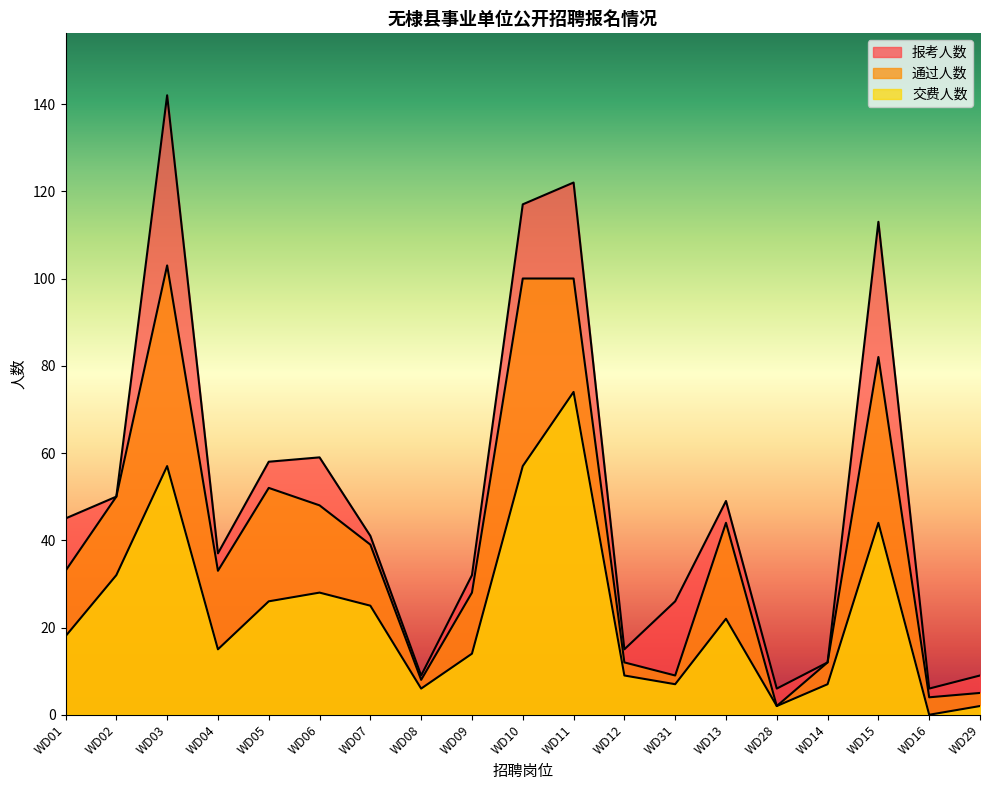

How many interior local valleys does the 通过人数 series have?

5